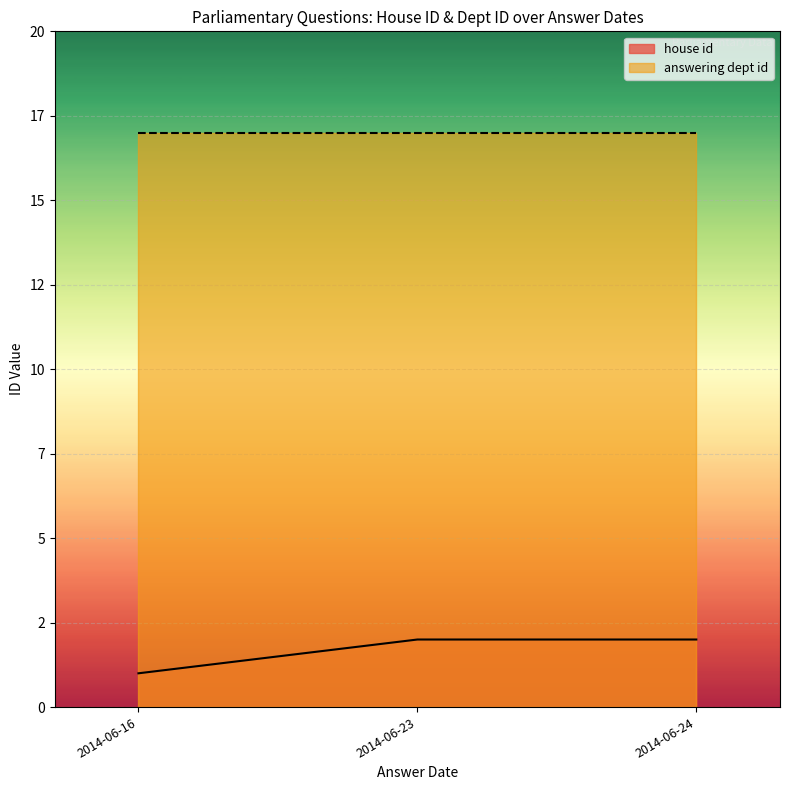

What are all the series names shown in the legend?

house id, answering dept id